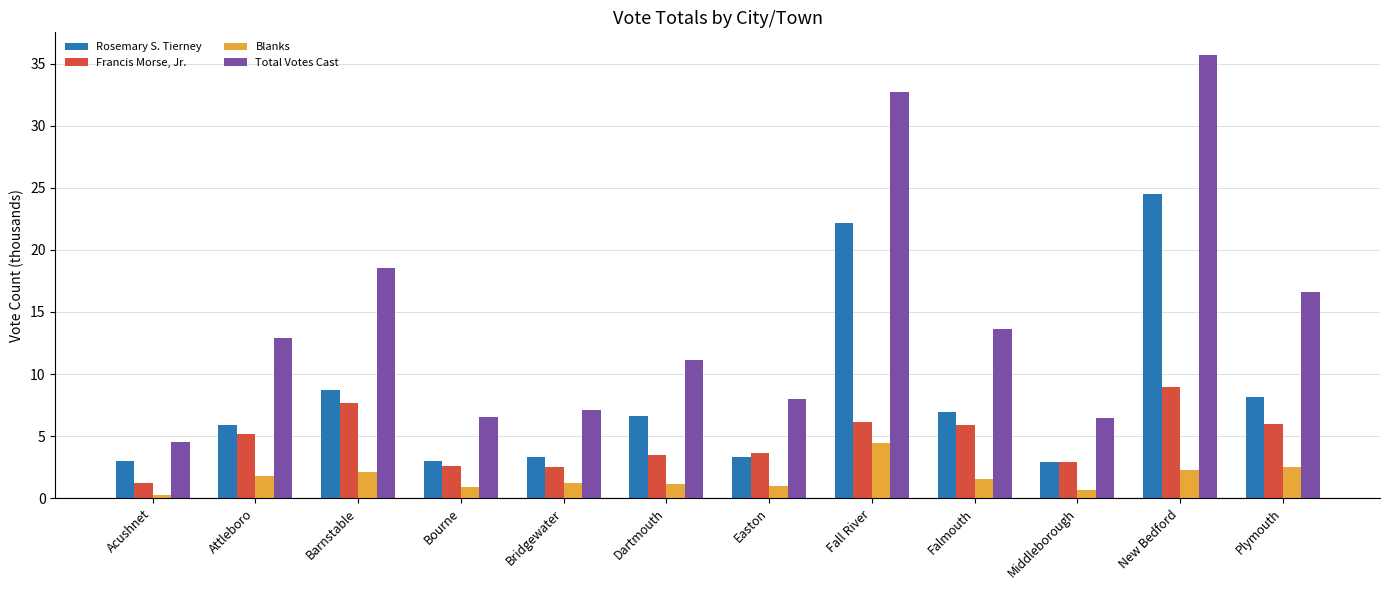

The Total Votes Cast series shows 12.0 at Bridgewater. True or false?

False